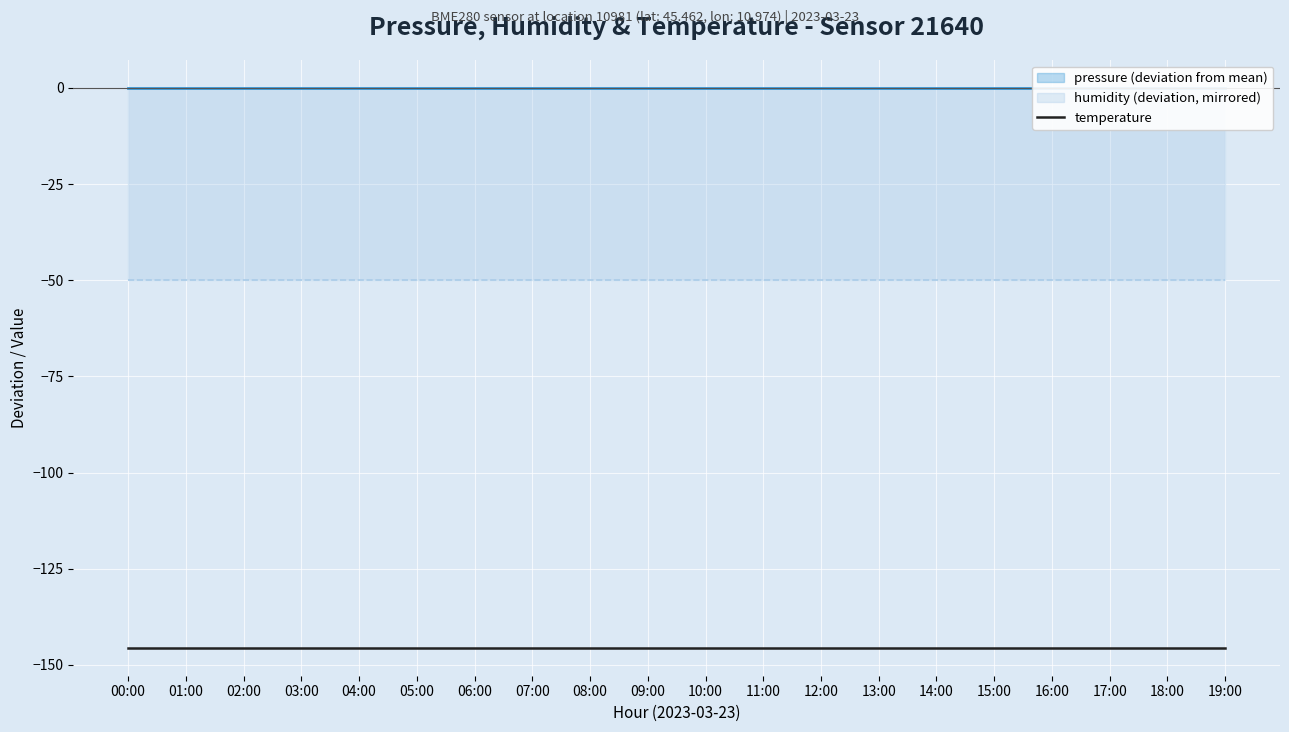

True or false: temperature and humidity (line) intersect in this chart.

False